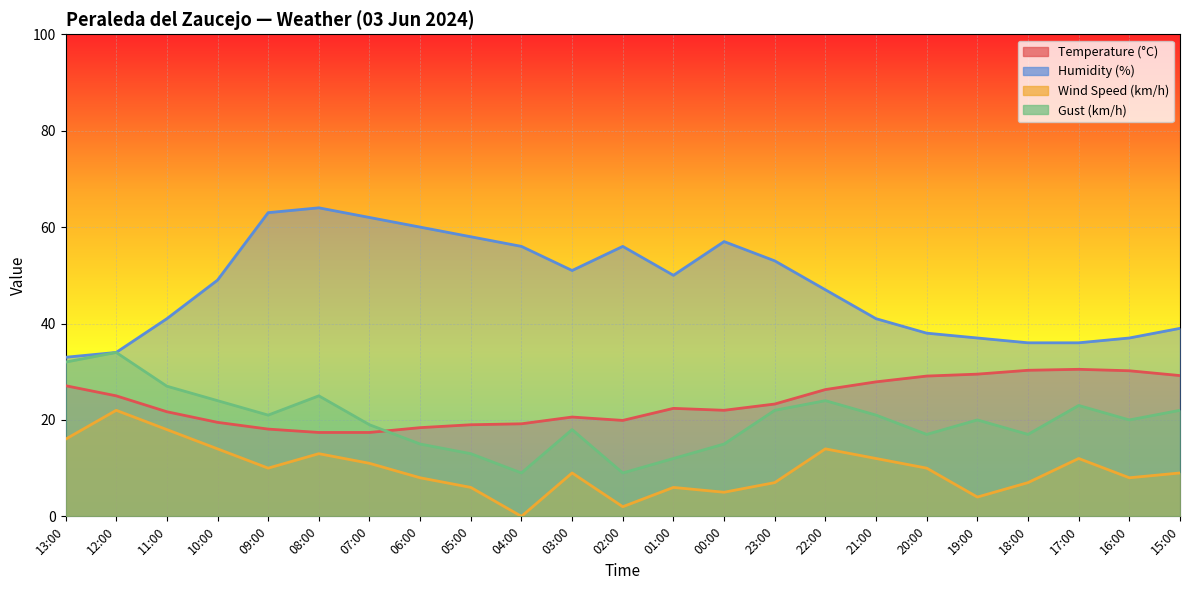

How many data points does each series have?

23